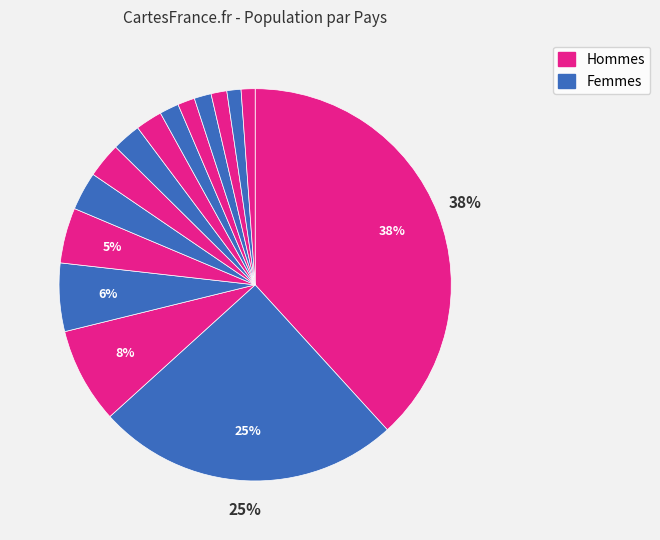

How many segments does this pie chart have?

15